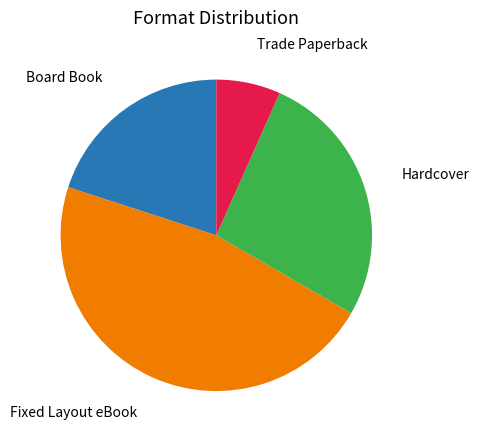

Rank the categories by value from highest to lowest.

Fixed Layout eBook, Hardcover, Board Book, Trade Paperback